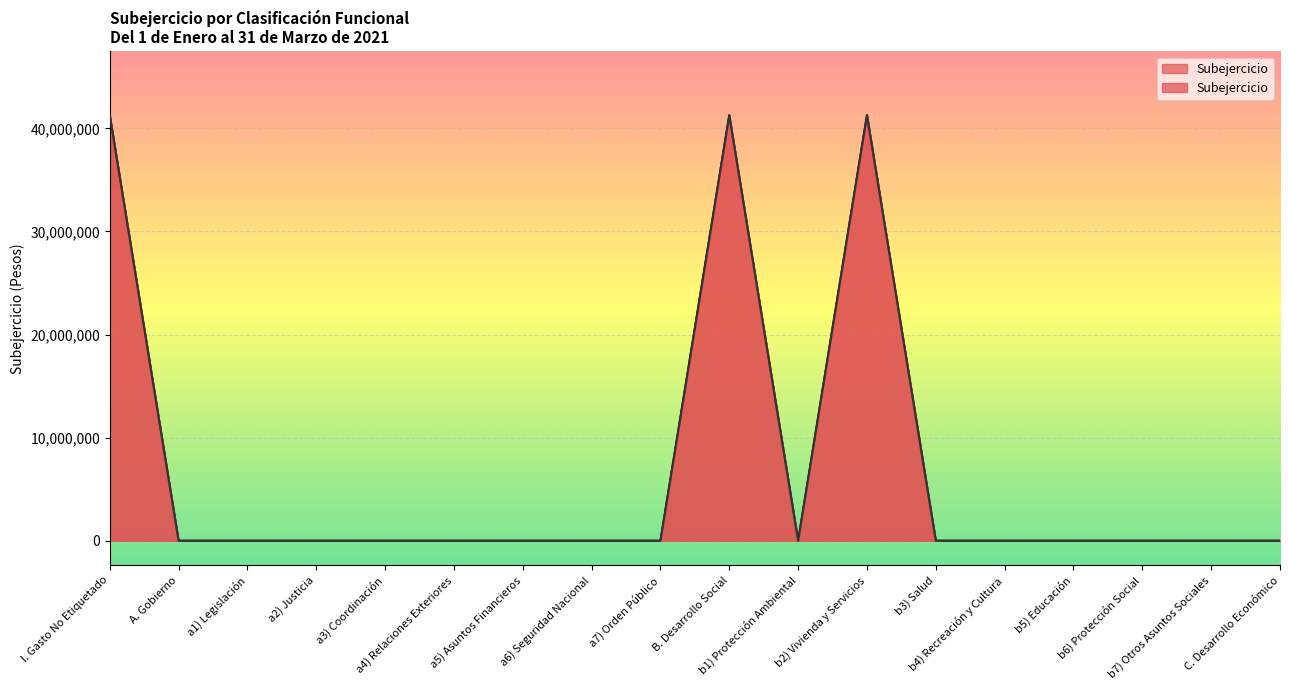

What is the label of the 8th point from the right?

b1) Protección Ambiental